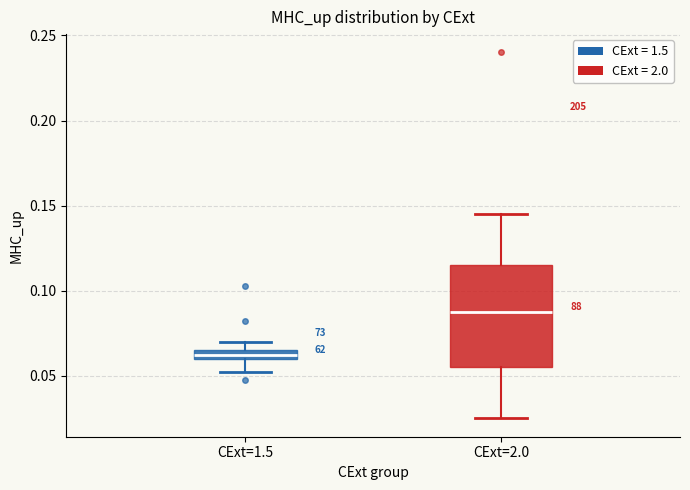

Comparing the boxes themselves (not the whiskers), which one is the tallest?

CExt=2.0